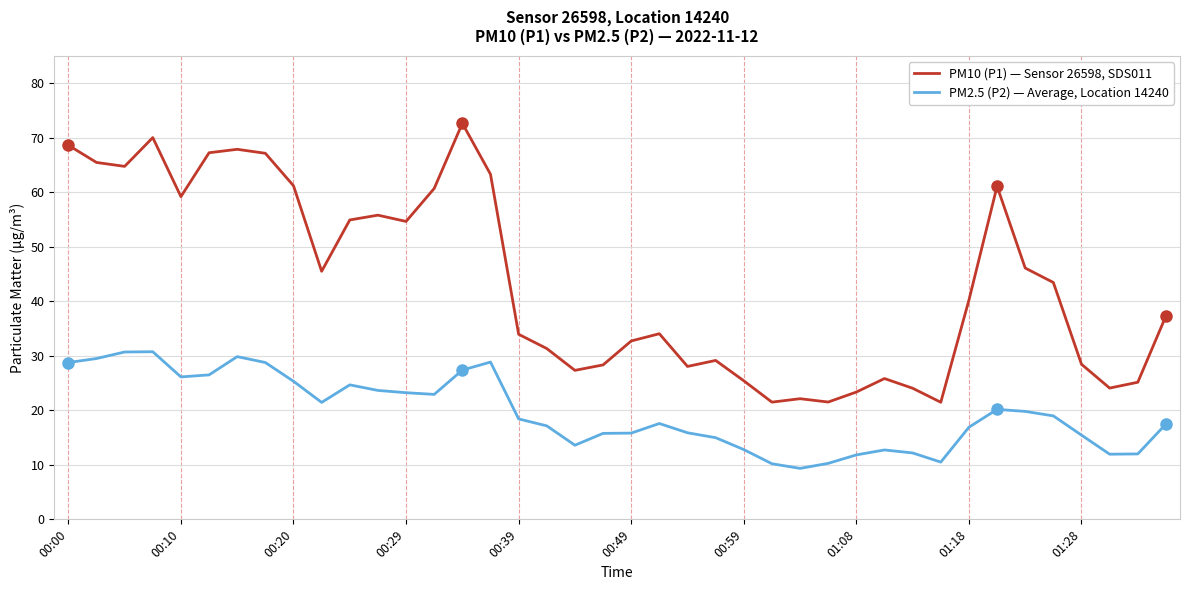

List the series in order of their peak value, highest first.

PM10 (P1) — Sensor 26598, SDS011, PM2.5 (P2) — Average, Location 14240